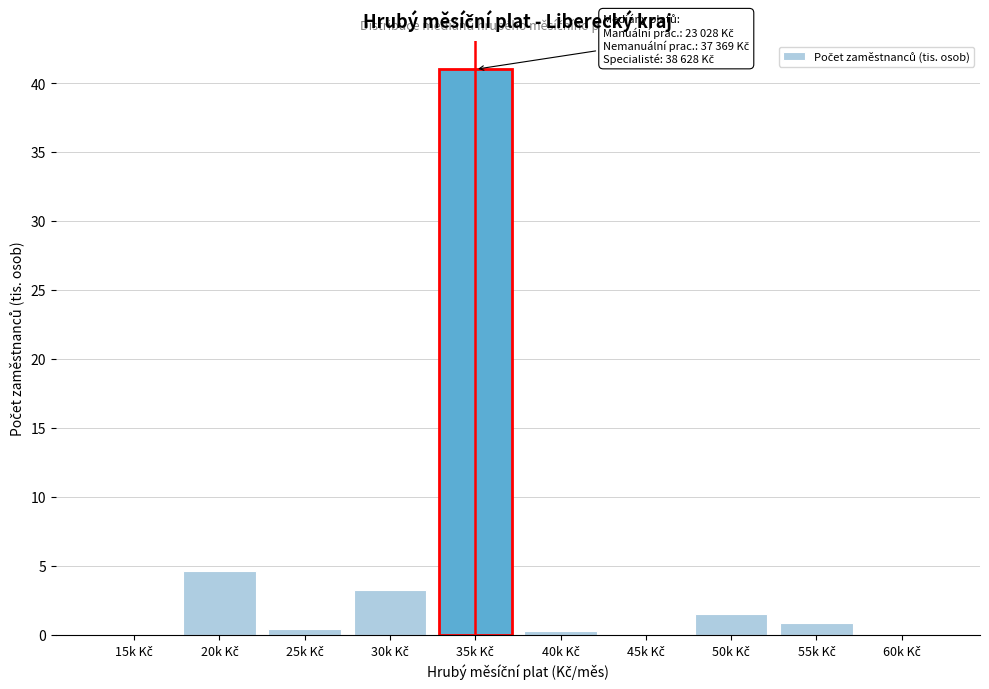

What is the maximum value shown in the chart?

41.0